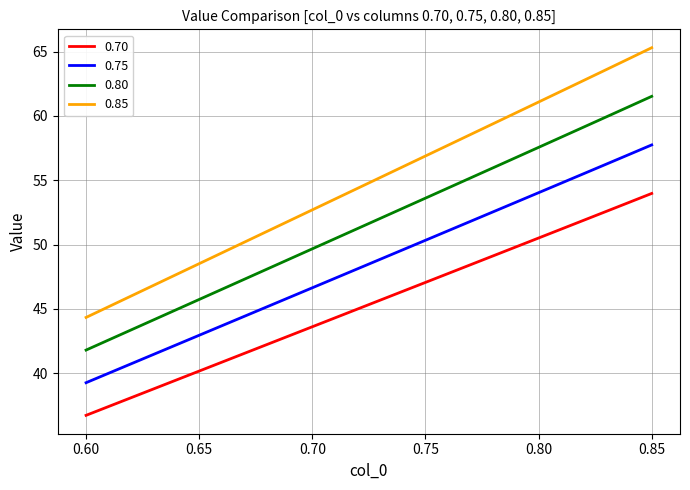

True or false: 0.75 and 0.80 cross at least once.

False